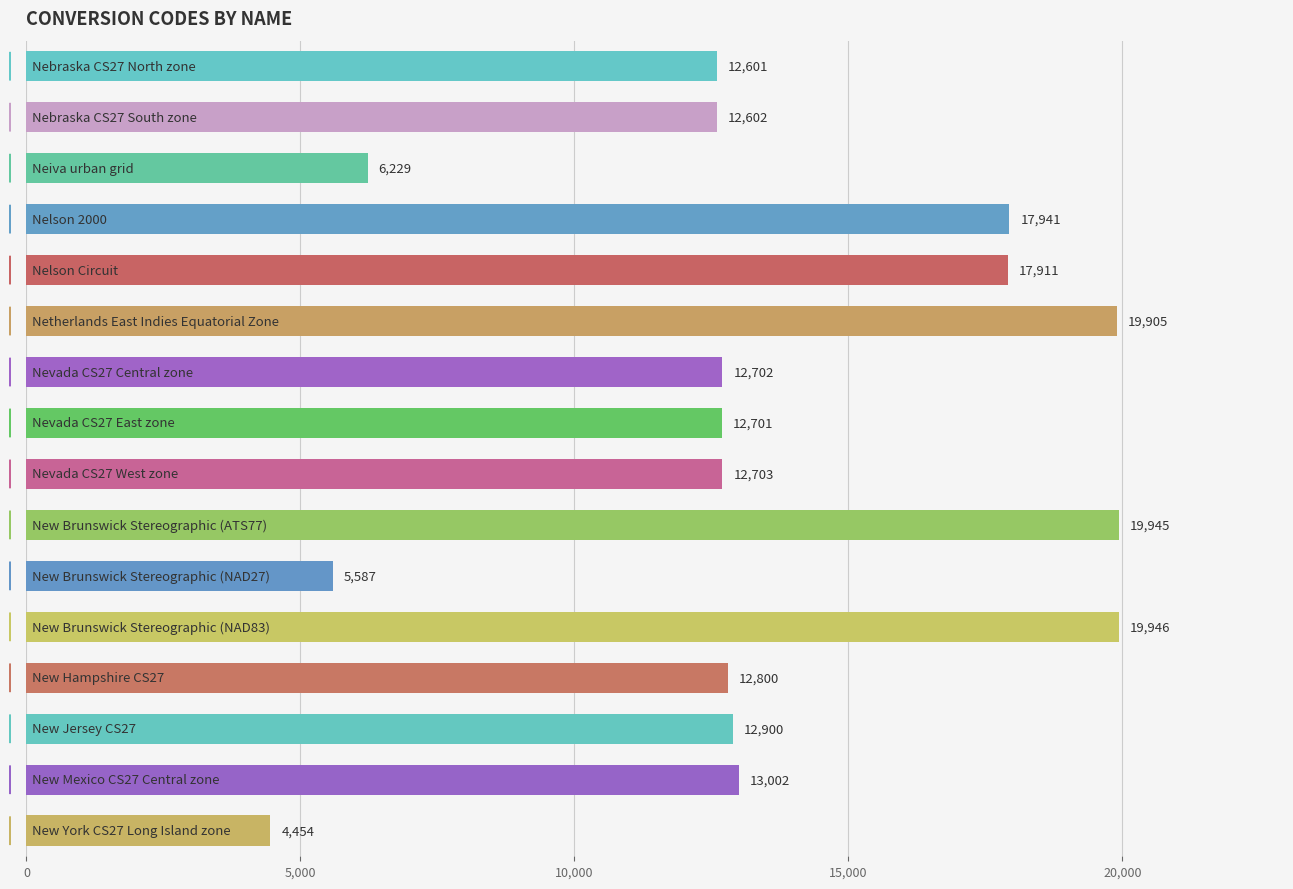

What is the value of the 1st bar from the top?

12601